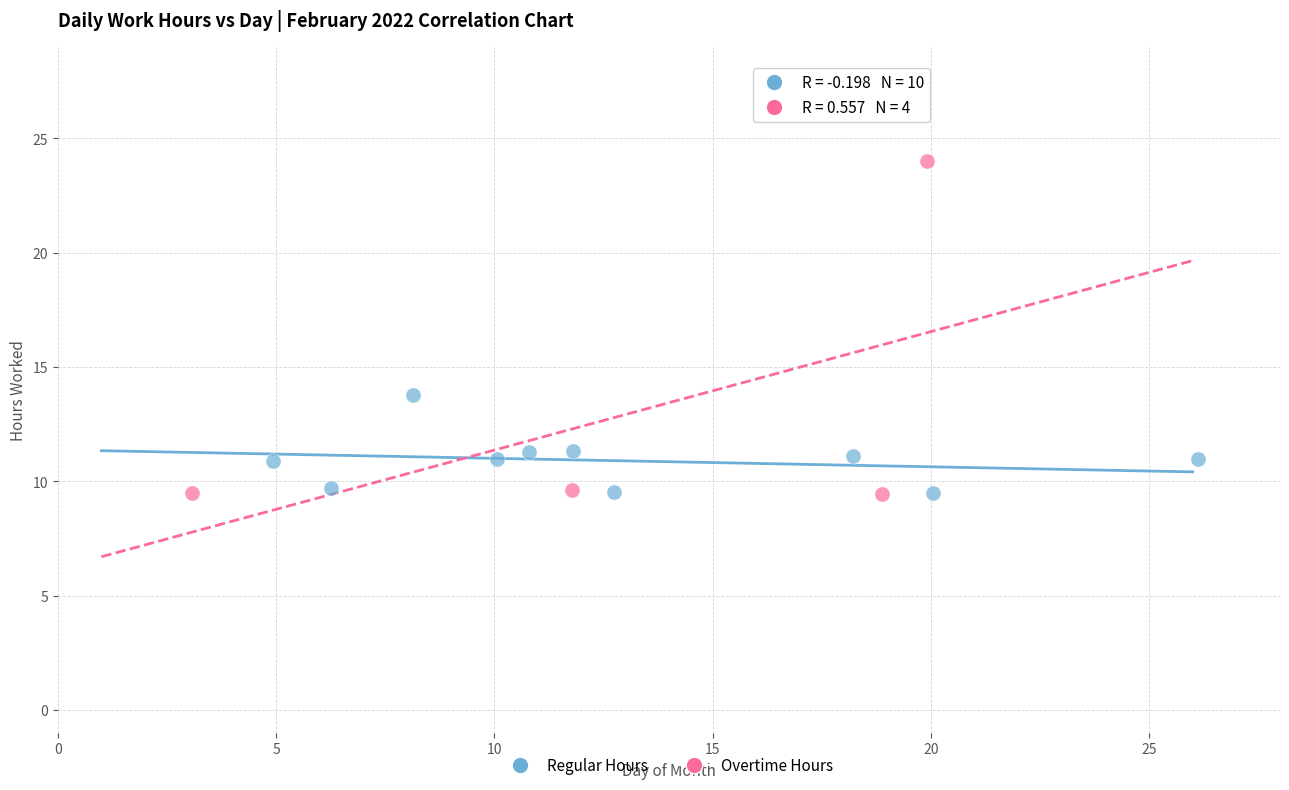

Which series has the largest Y range (max minus min)?

Overtime Hours